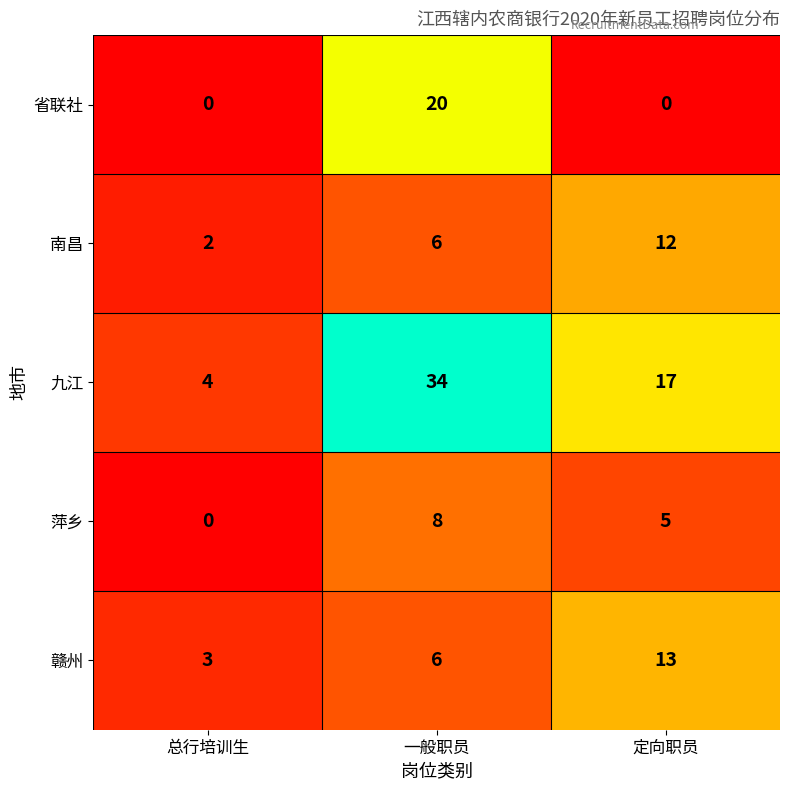

Which label corresponds to the largest value in the chart?

一般职员